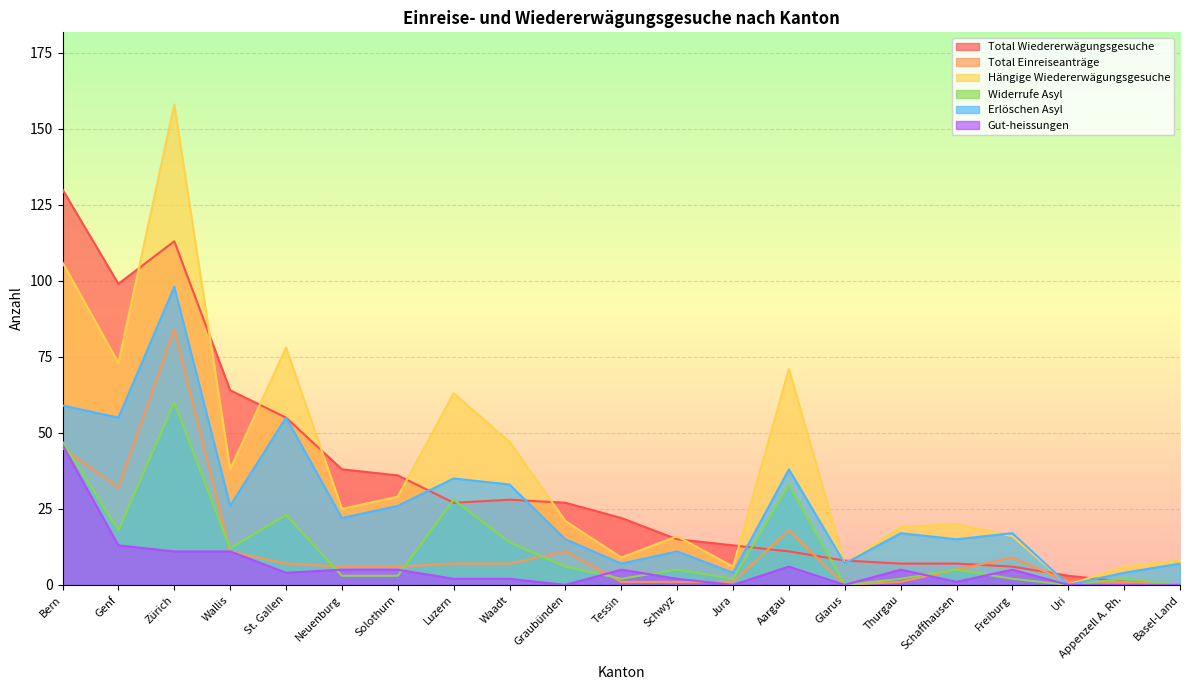

Is it true that Hängige Wiedererwägungsgesuche equals 158 at Zürich?

True